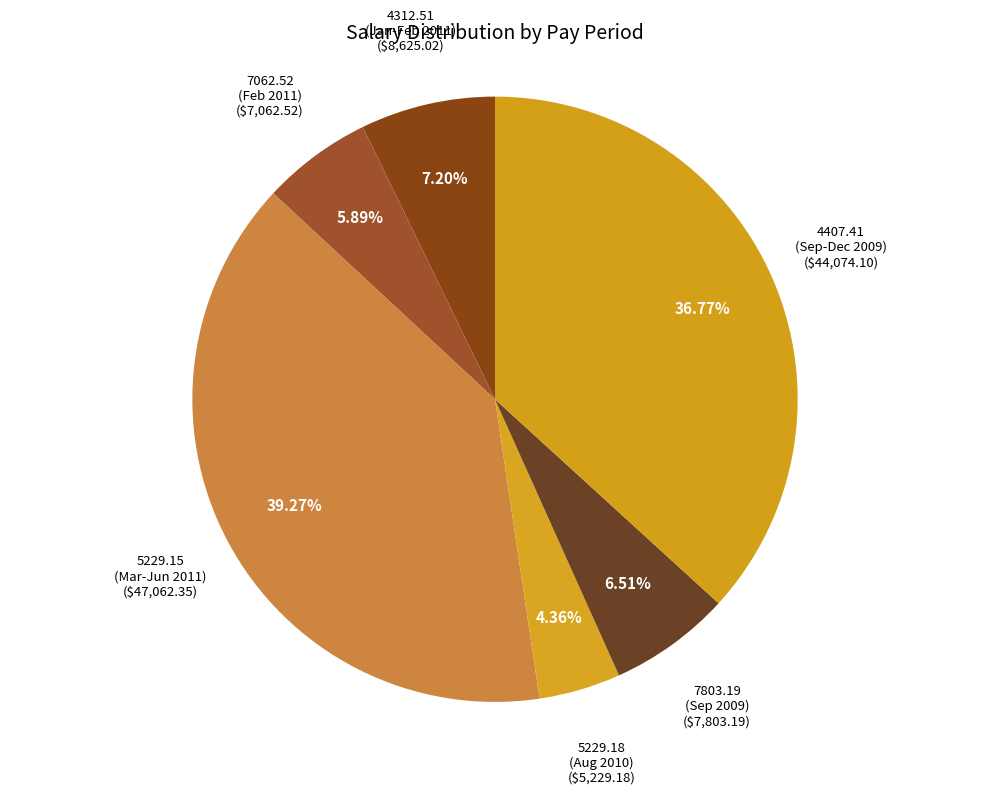

How many slices are in this pie chart?

6